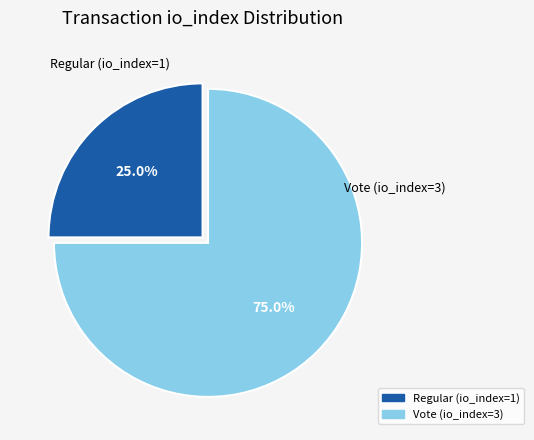

Is it true that Regular (io_index=1) is 25% of the pie?

True